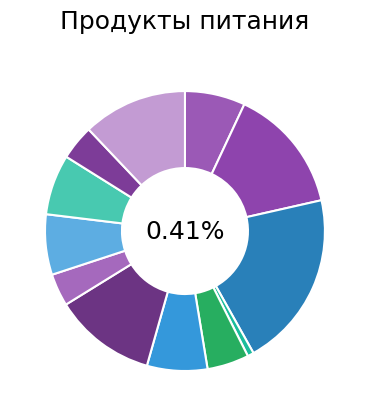

How many segments does this pie chart have?

12